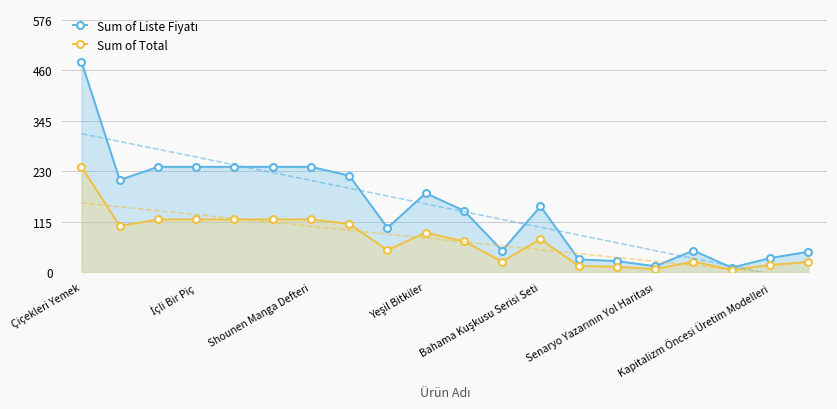

What is the label of the 8th point from the left?

7